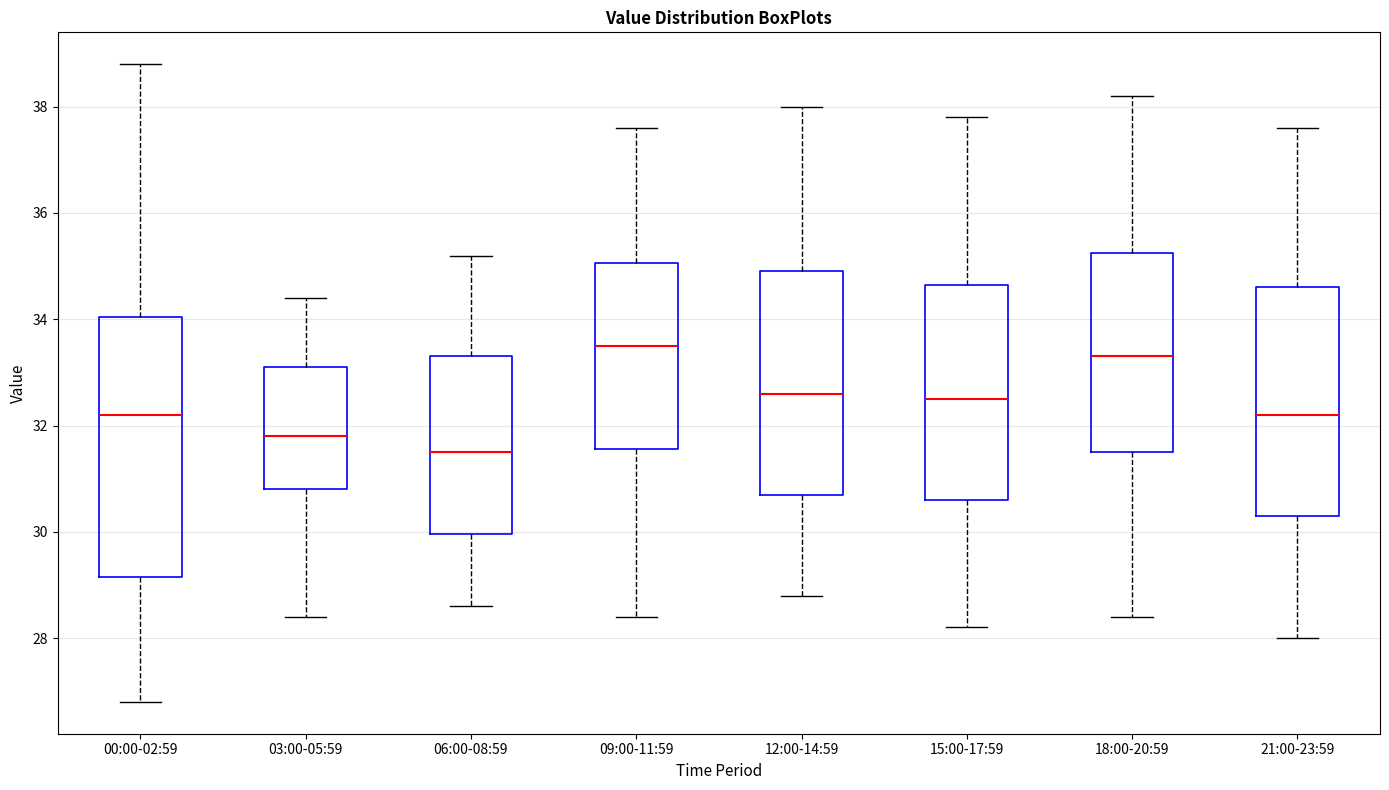

Which box has the lowest median line?

06:00-08:59